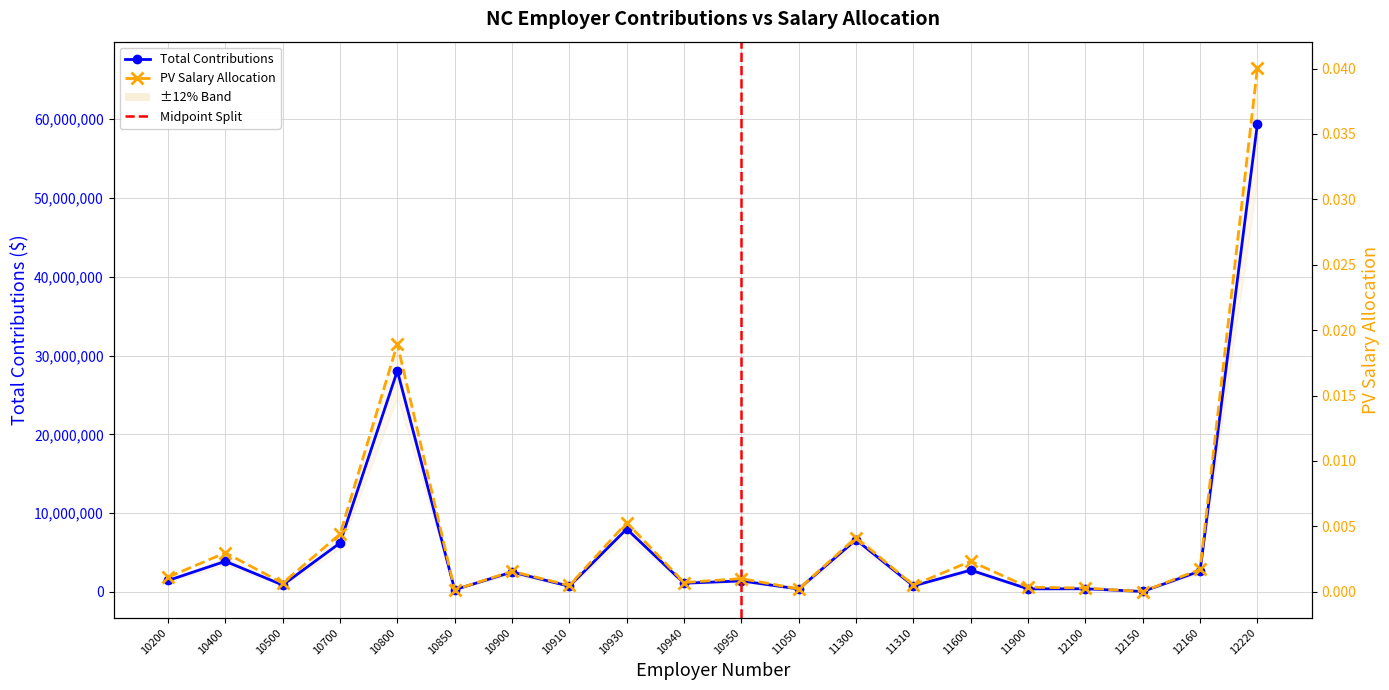

Which series has the largest total across all categories?

Total Contributions